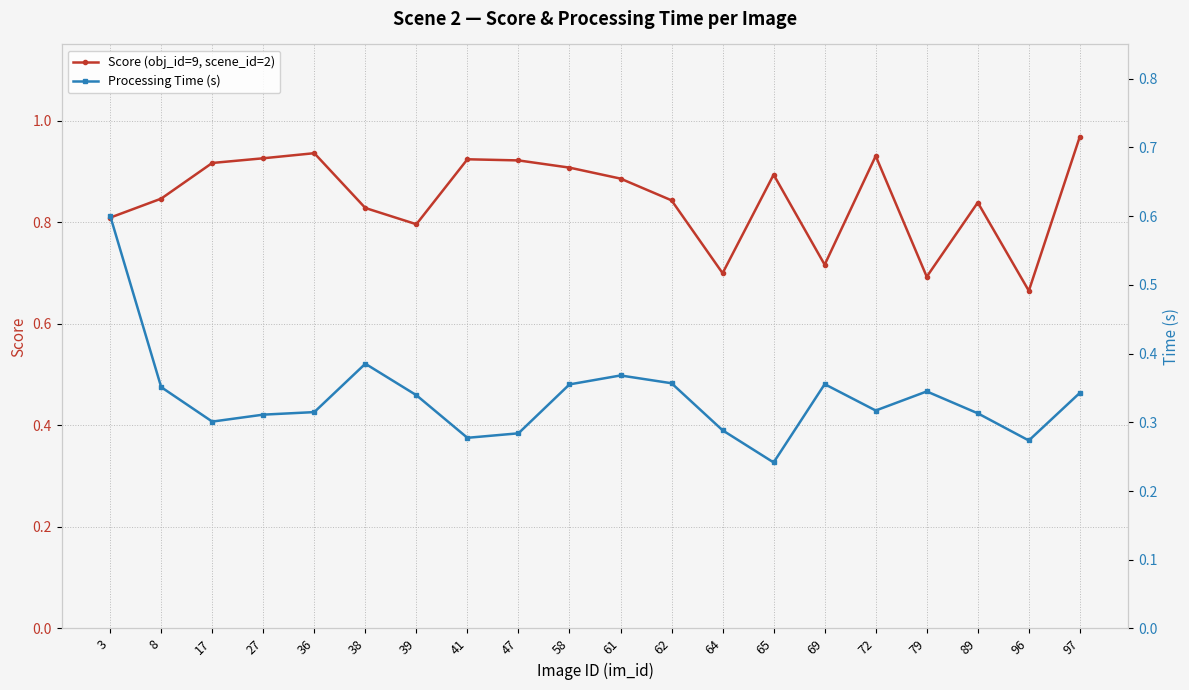

Which series has the widest spread of values?

Processing Time (s)